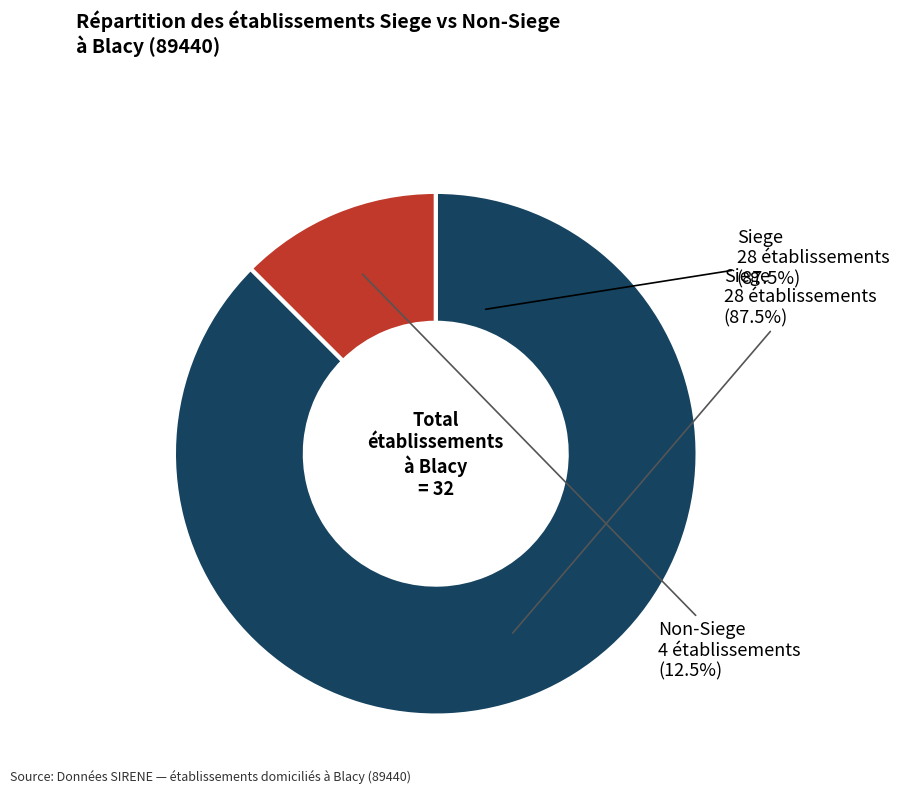

What is the majority slice?

true